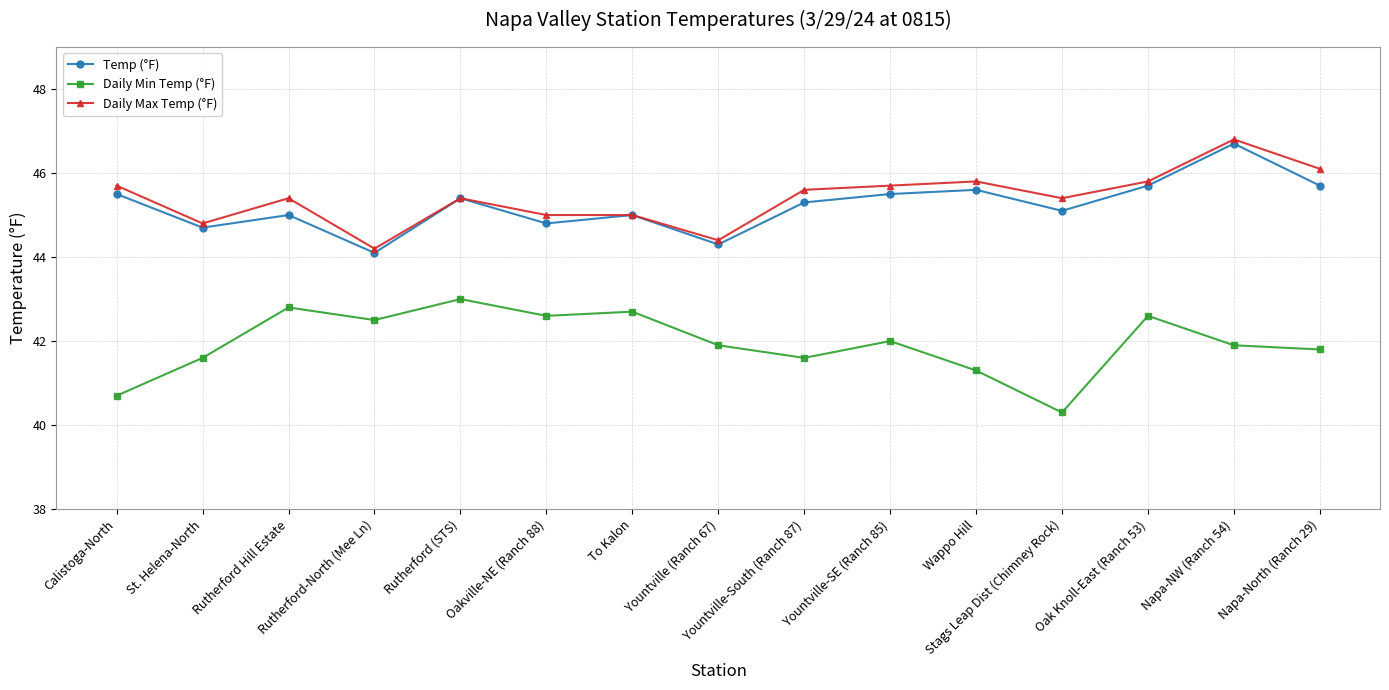

What is the approximate value of Daily Min Temp (°F) at Stags Leap Dist (Chimney Rock)?

40.3